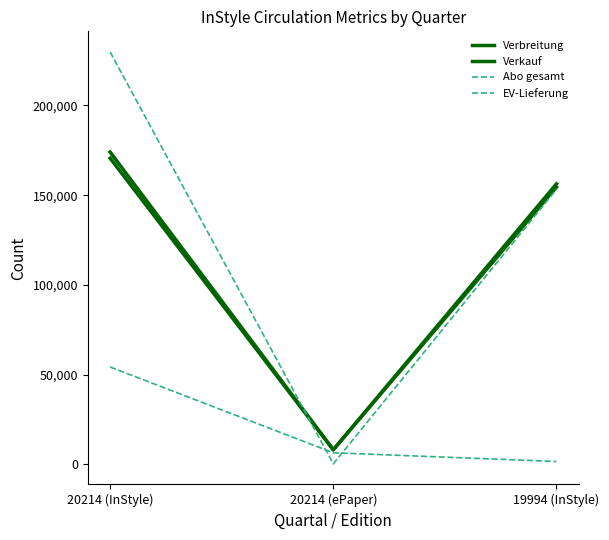

How many lines are shown in the chart?

4